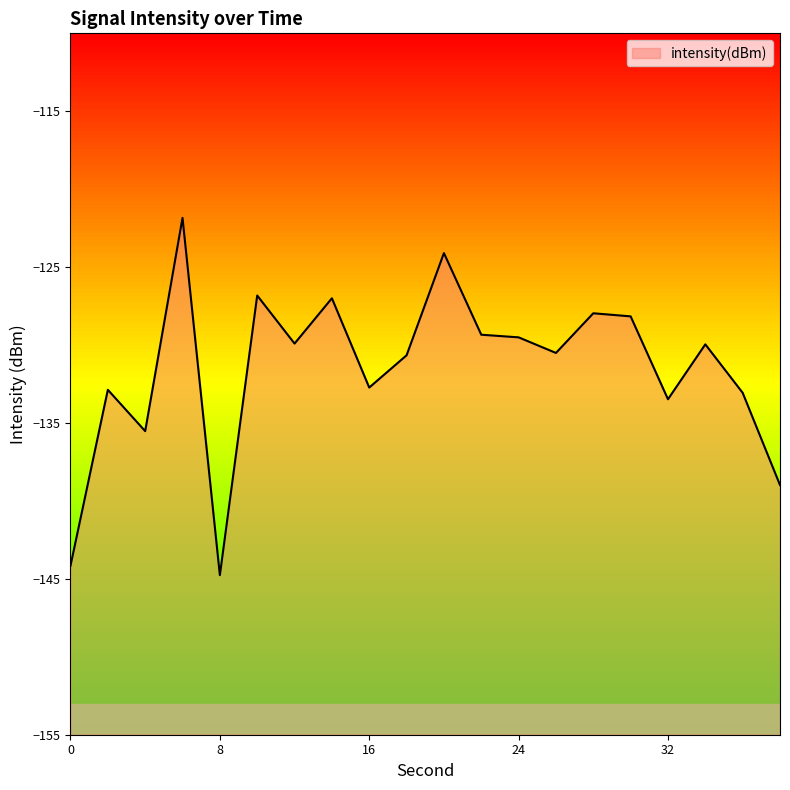

At which category does the data reach its first local valley?

4